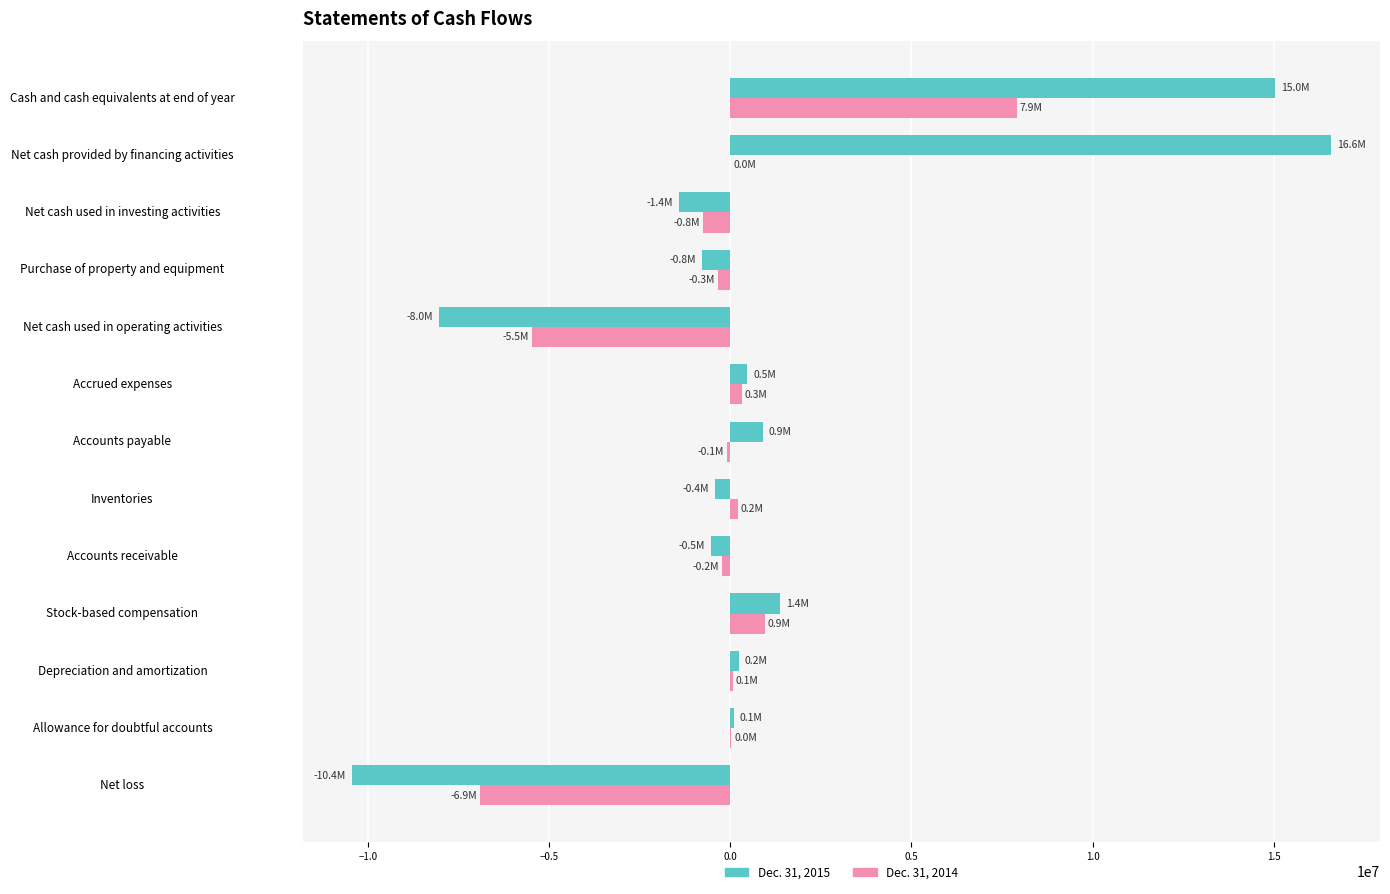

At which category is the sum across all series the highest?

Cash and cash equivalents at end of year